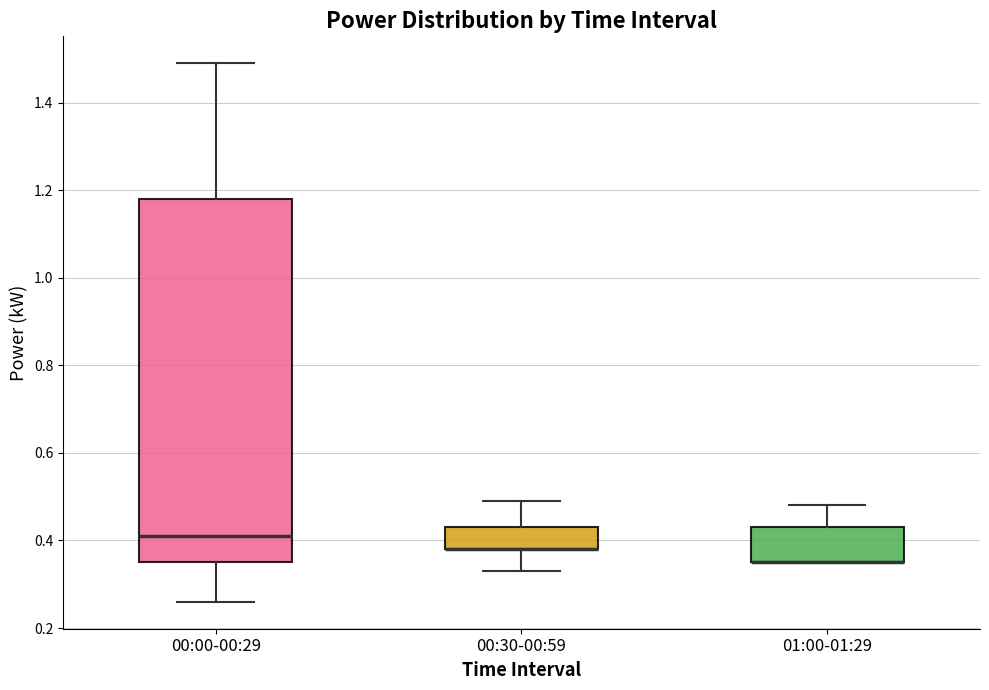

Reading left to right, read every box against the y-axis: the position of its median line, the range the box covers, and the ends of its whiskers. The values are not printed on the chart, so give them approximately, as read against the axis.

00:00-00:29: median 0.42, box 0.36 to 1.18, whiskers 0.26 to 1.50
00:30-00:59: median 0.38 (drawn on the box's lower edge), box 0.38 to 0.44, whiskers 0.34 to 0.50
01:00-01:29: median 0.36 (drawn on the box's lower edge), box 0.36 to 0.44, whiskers 0.36 to 0.48